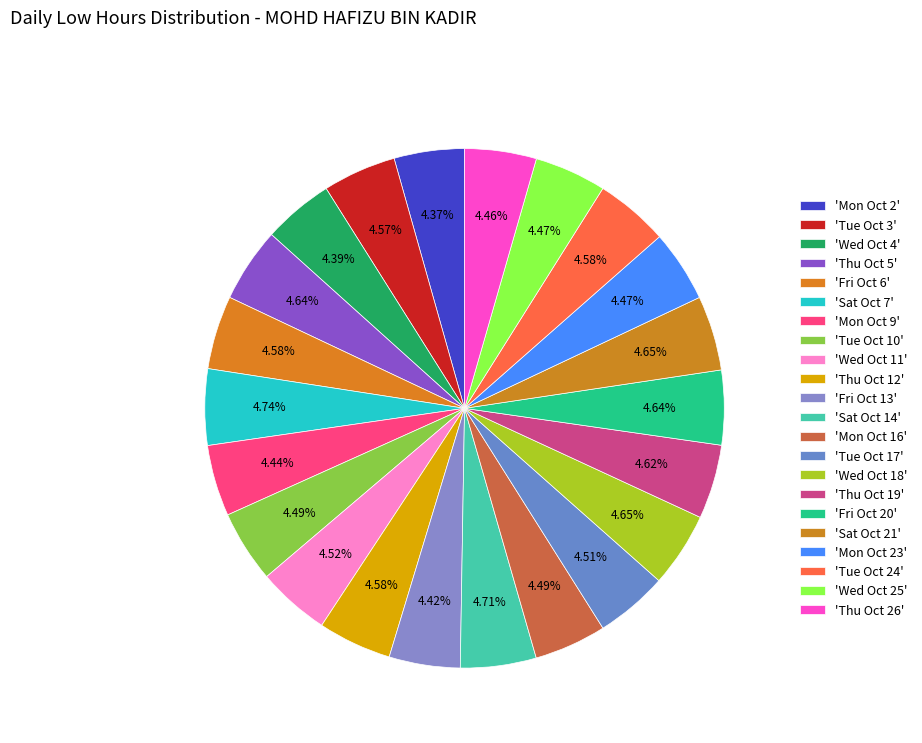

Rank the categories by value from highest to lowest.

Sat Oct 7, Sat Oct 14, Sat Oct 21, Wed Oct 18, Thu Oct 5, Fri Oct 20, Thu Oct 19, Thu Oct 12, Fri Oct 6, Tue Oct 24, Tue Oct 3, Wed Oct 11, Tue Oct 17, Mon Oct 16, Tue Oct 10, Wed Oct 25, Mon Oct 23, Thu Oct 26, Mon Oct 9, Fri Oct 13, Wed Oct 4, Mon Oct 2